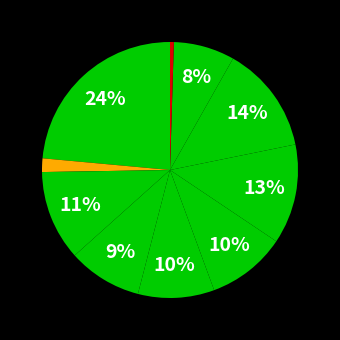

Is there any slice that represents more than half of the pie?

No